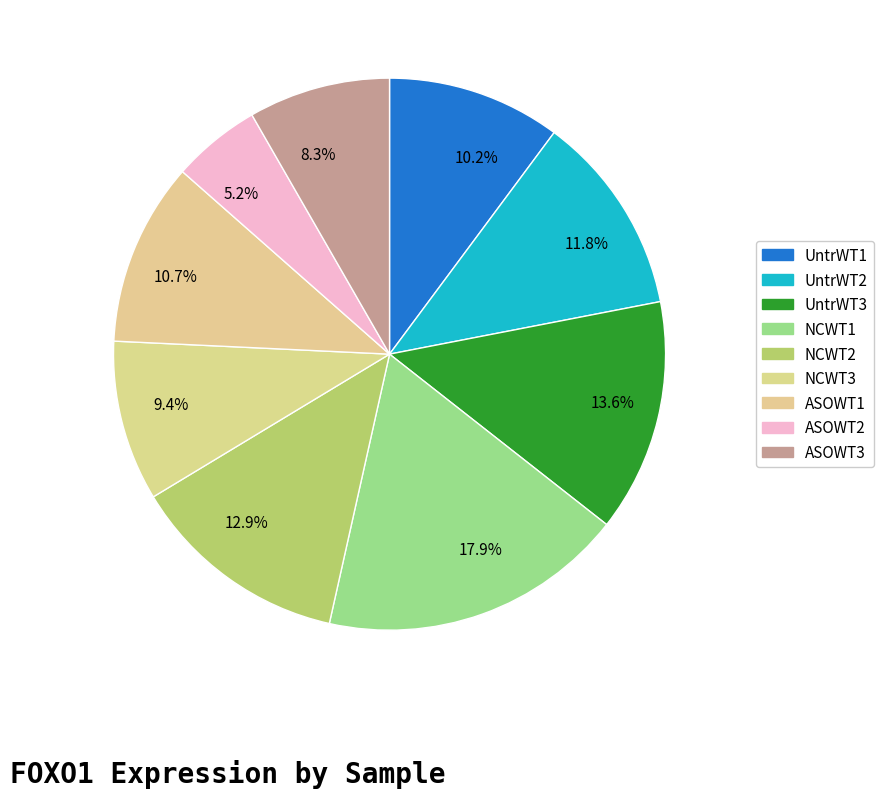

Rank the categories by value from highest to lowest.

NCWT1, UntrWT3, NCWT2, UntrWT2, ASOWT1, UntrWT1, NCWT3, ASOWT3, ASOWT2